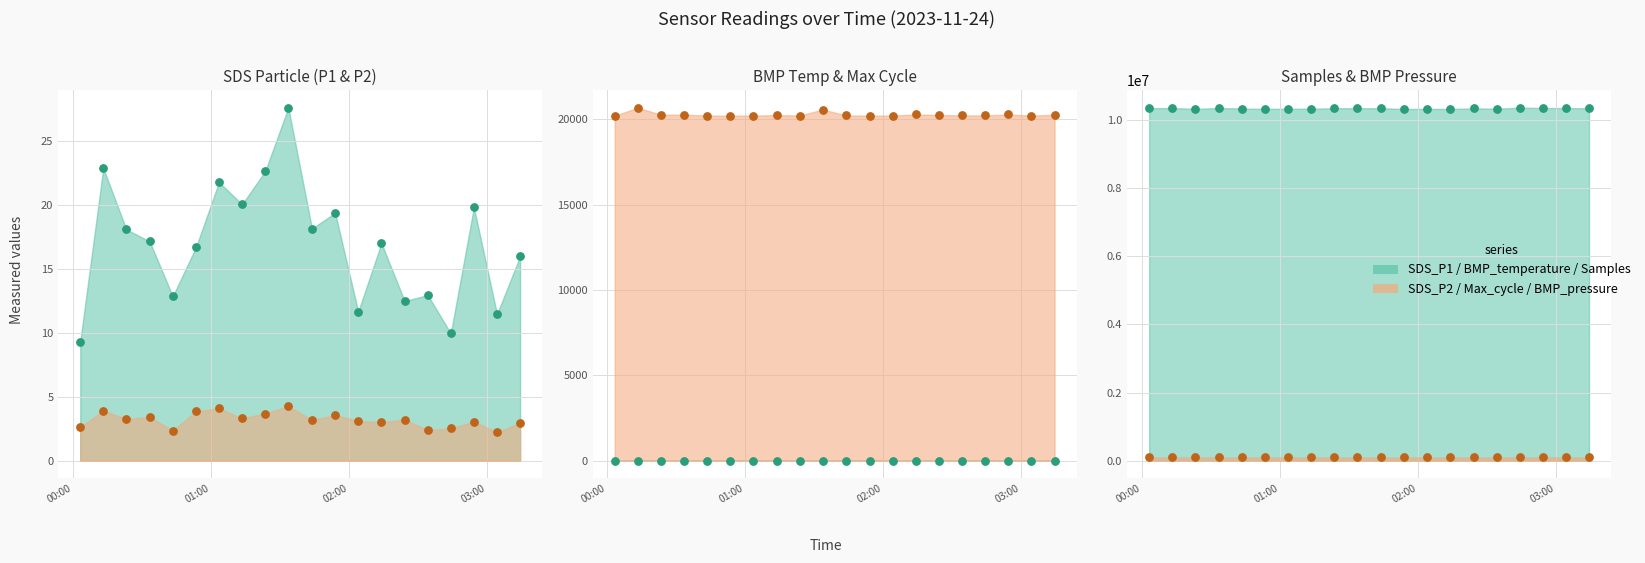

Which series has the widest spread of Y values?

Samples pts